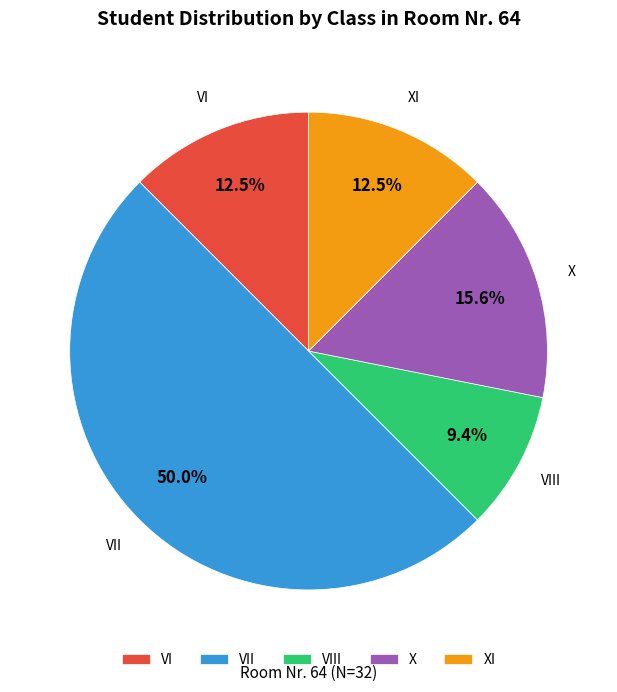

To the nearest percent, what is the combined percentage of X and VIII?

25%